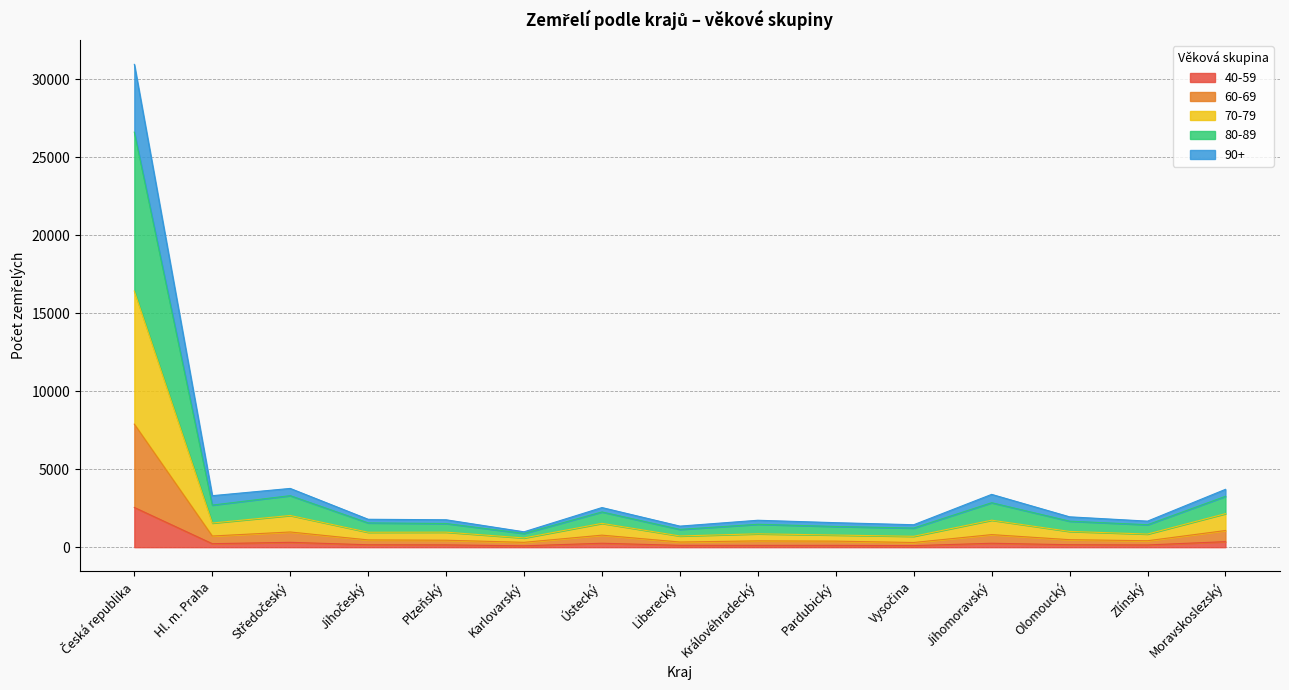

Which series has the largest total across all categories?

80-89